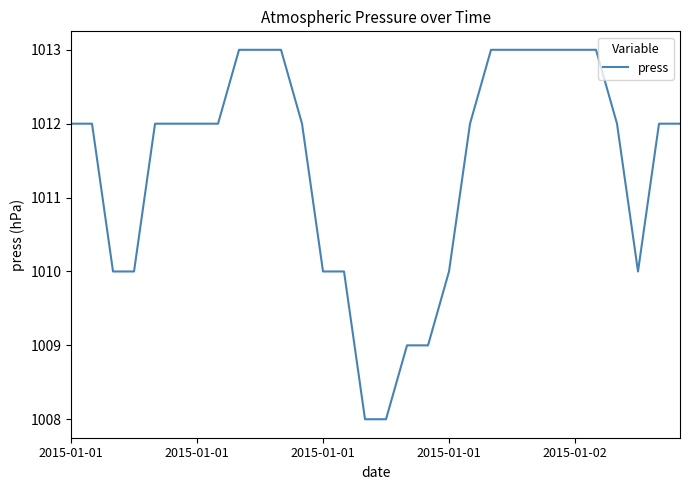

What is the difference between the maximum and minimum values?

5